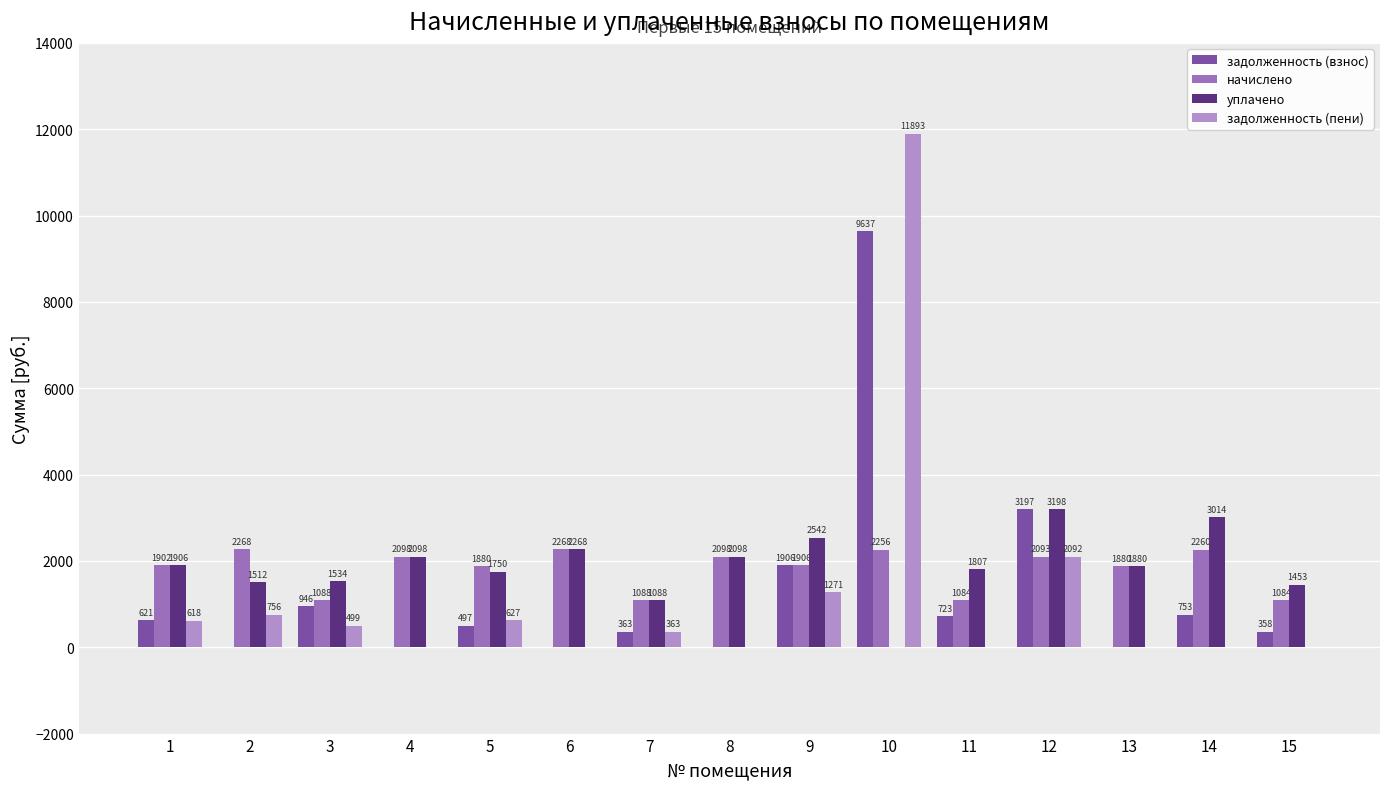

Which series changed the most between 6 and 10?

задолженность (пени)